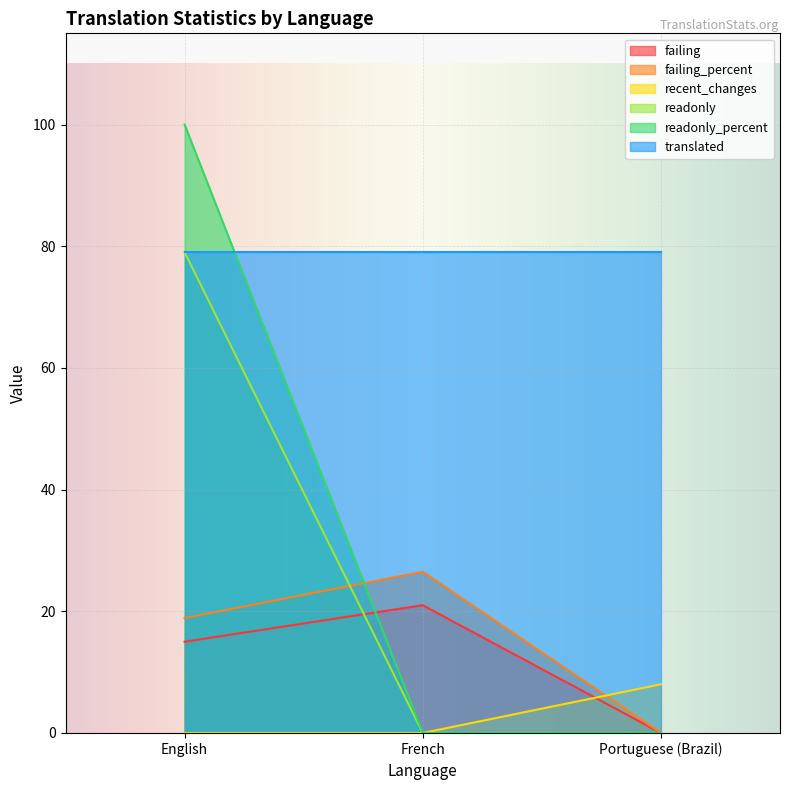

Does the chart display data point markers on the line(s)?

No